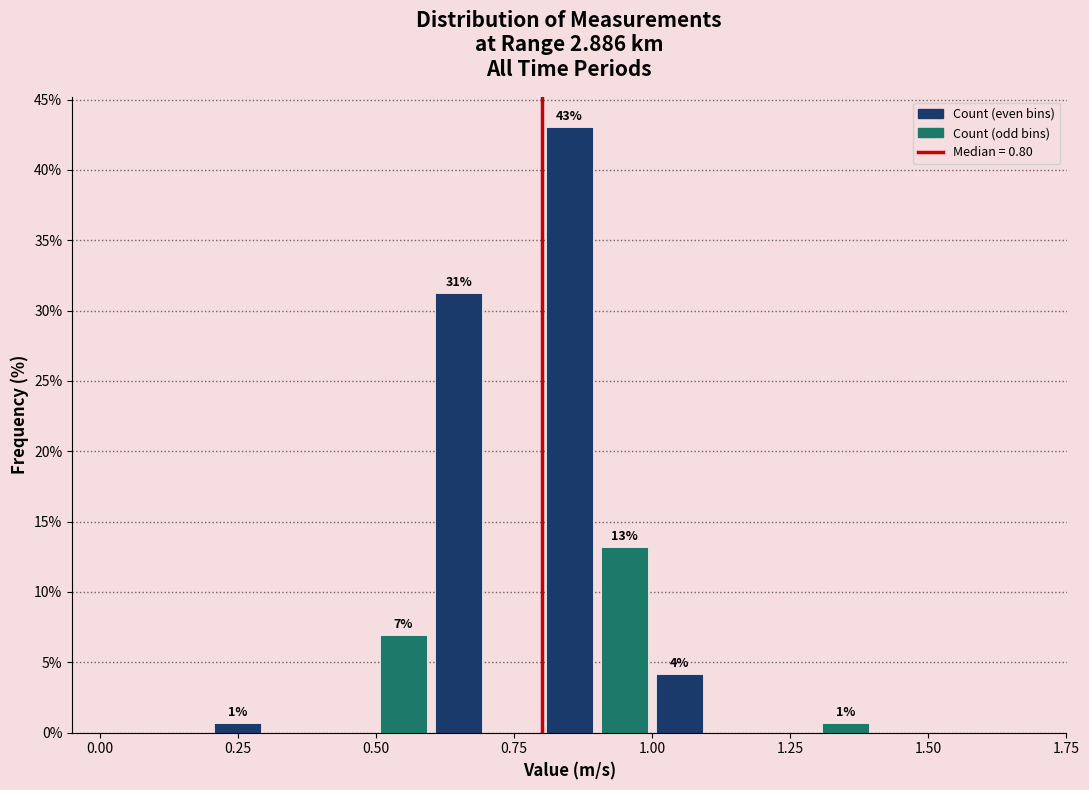

Read against the x-axis, roughly where is the centre of the tallest bar?

0.85